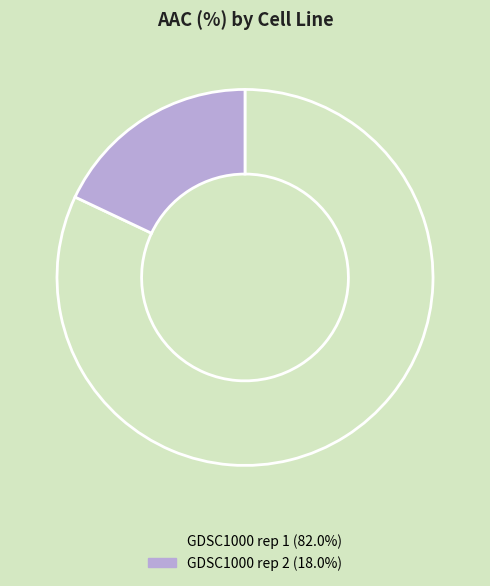

Which slice is the largest?

GDSC1000 rep 1